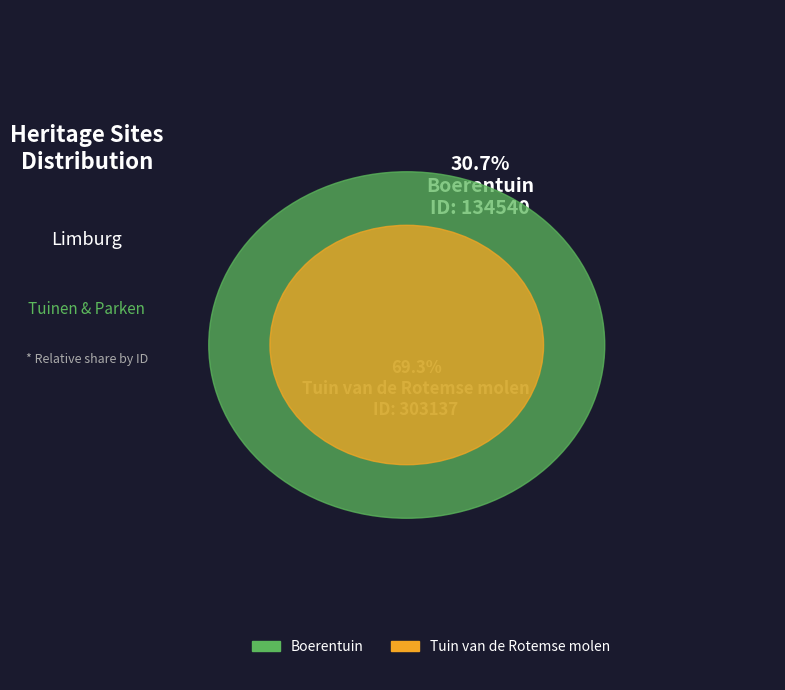

To the nearest percent, what portion does Tuin van de Rotemse molen represent?

69%